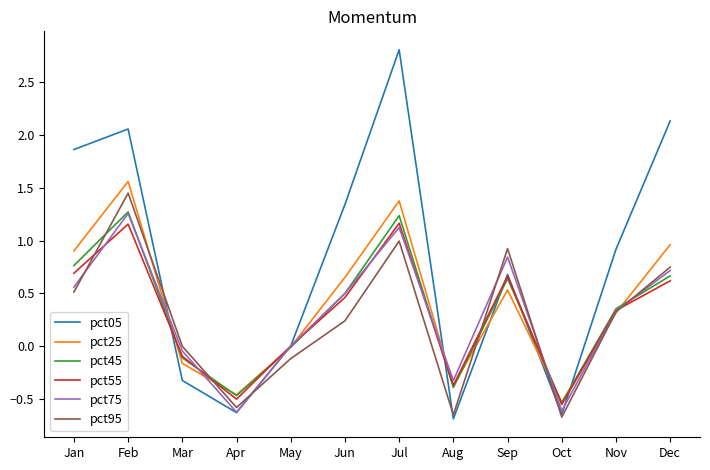

Is it true that pct25 equals 0.7 at Feb?

False